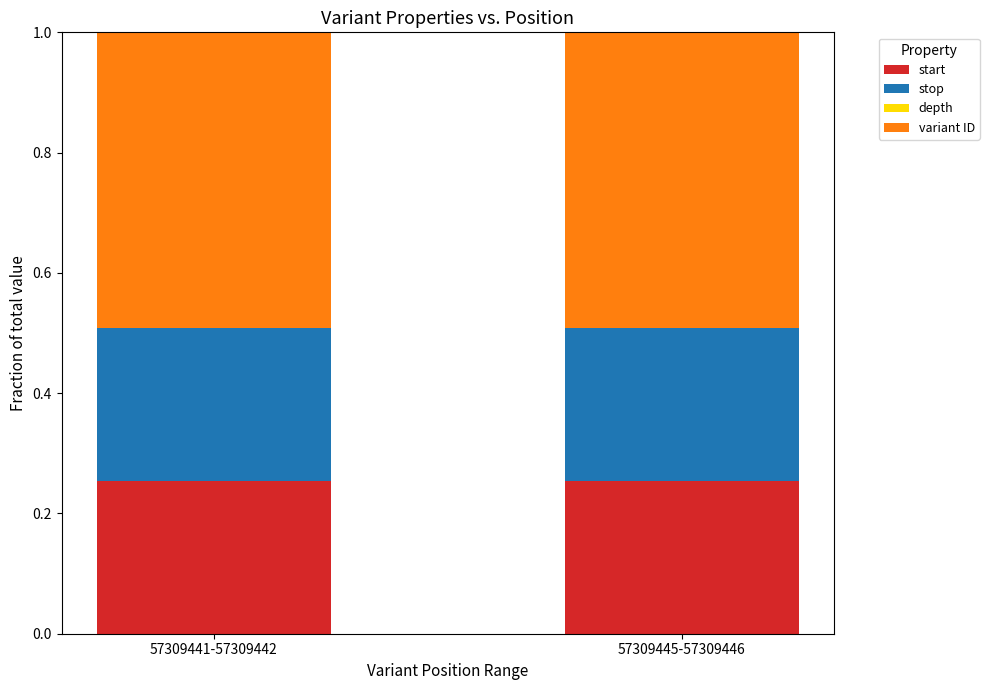

Is it true that start equals 0.1 at 57309441-57309442?

False